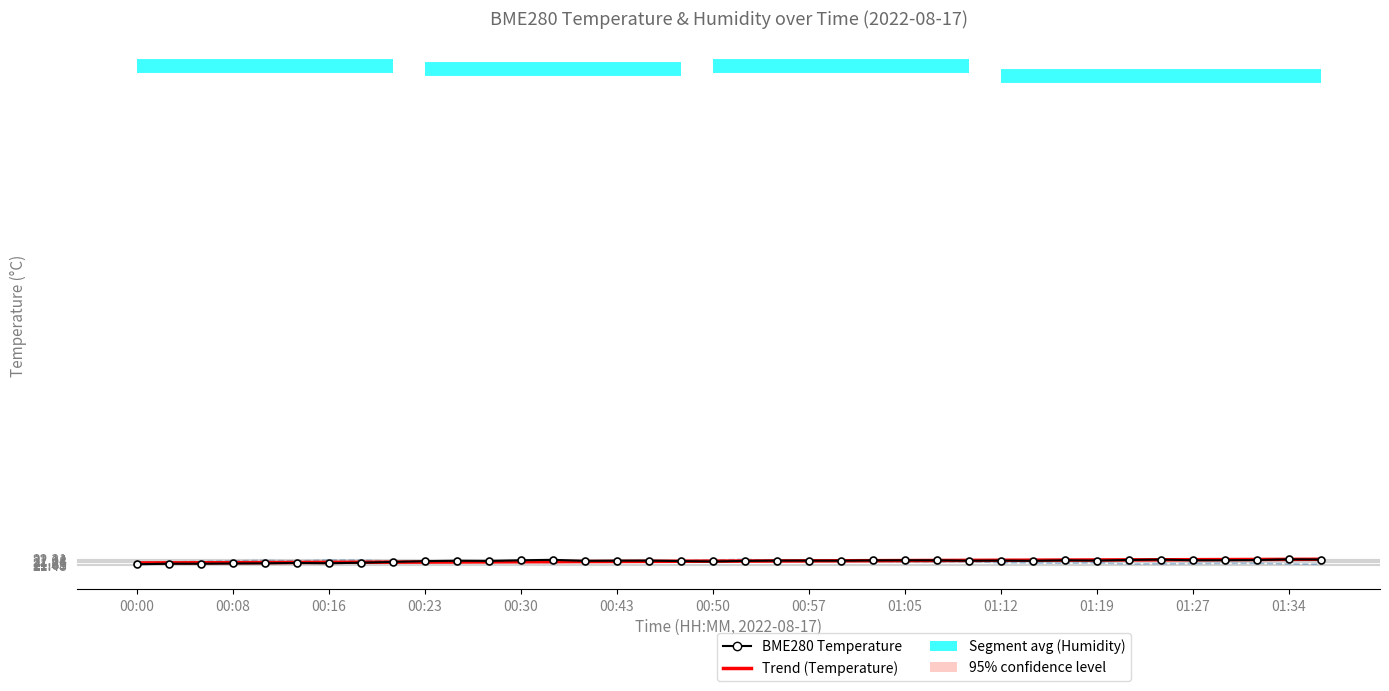

Which series has the largest total across all categories?

BME280 Temperature